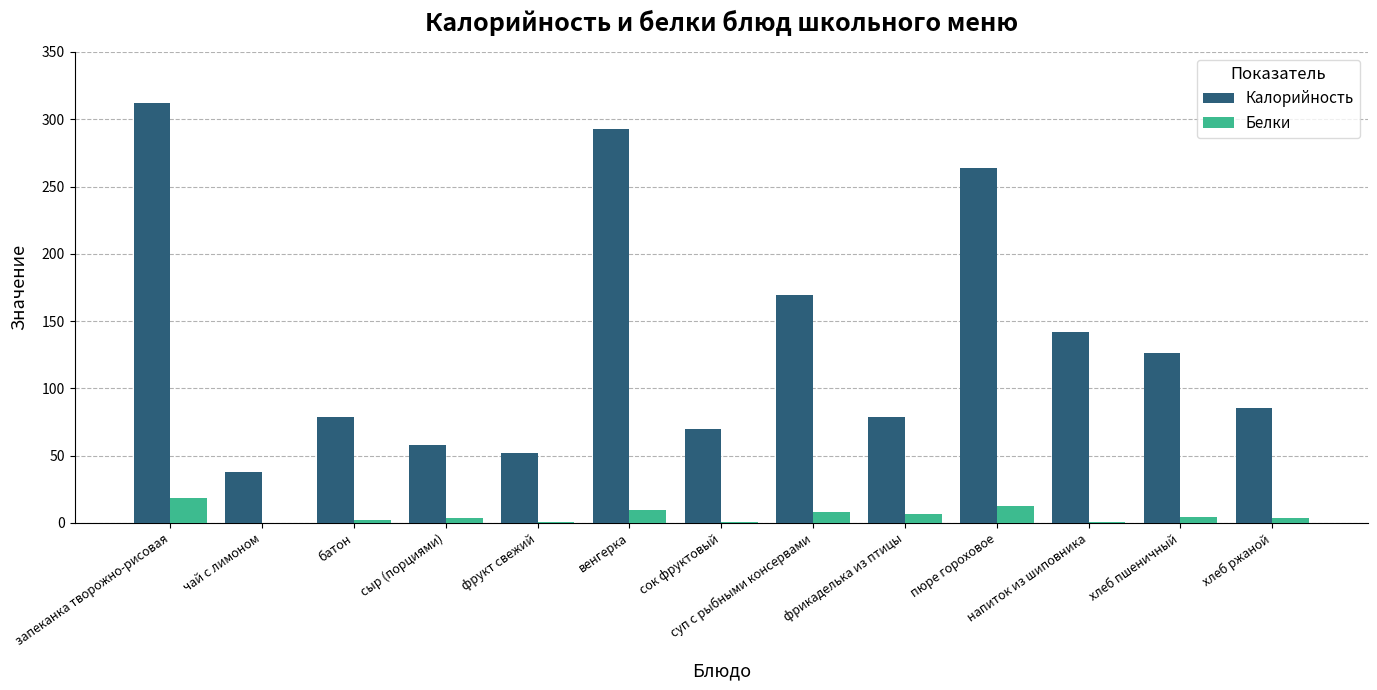

The Калорийность series shows 79.0 at фрикаделька из птицы. True or false?

True